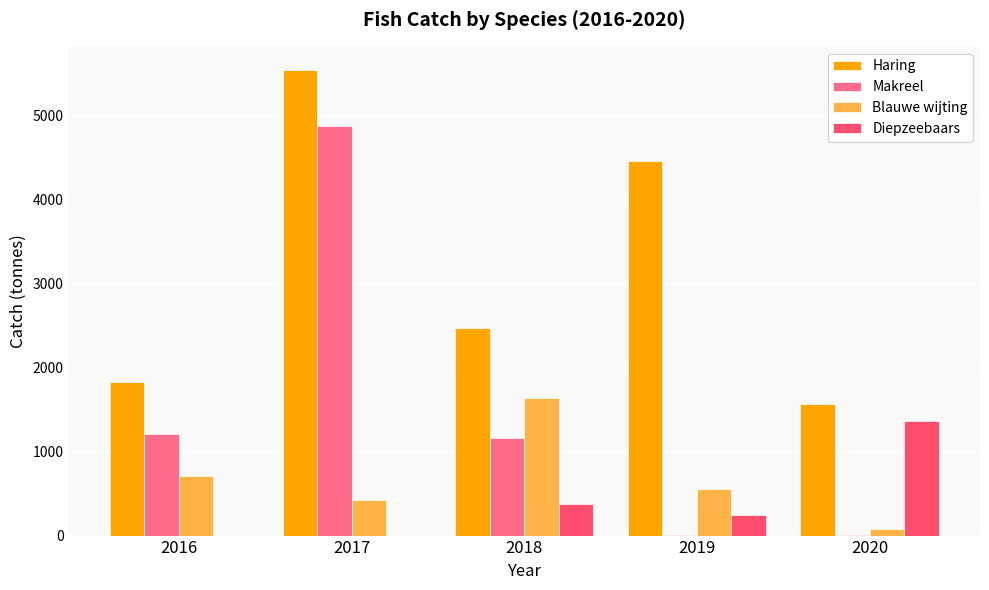

What is the sum of all Haring values?

15860